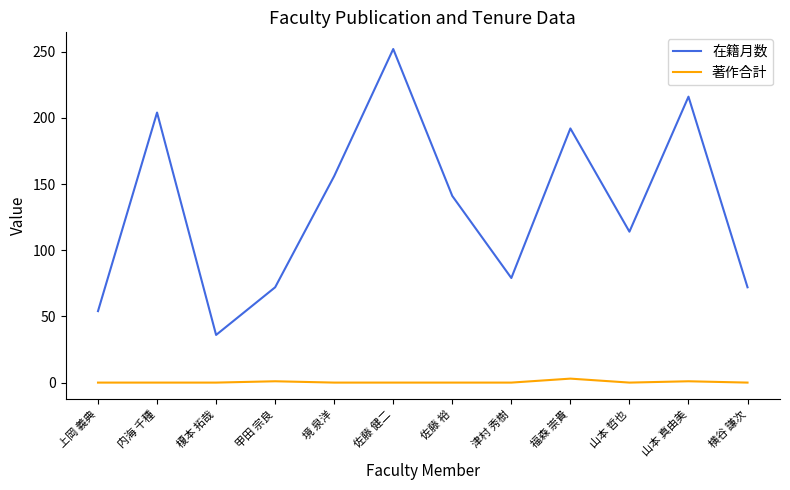

Is the value of 在籍月数 at 内海 千種 greater than the value of 著作合計 at 上岡 義典?

Yes